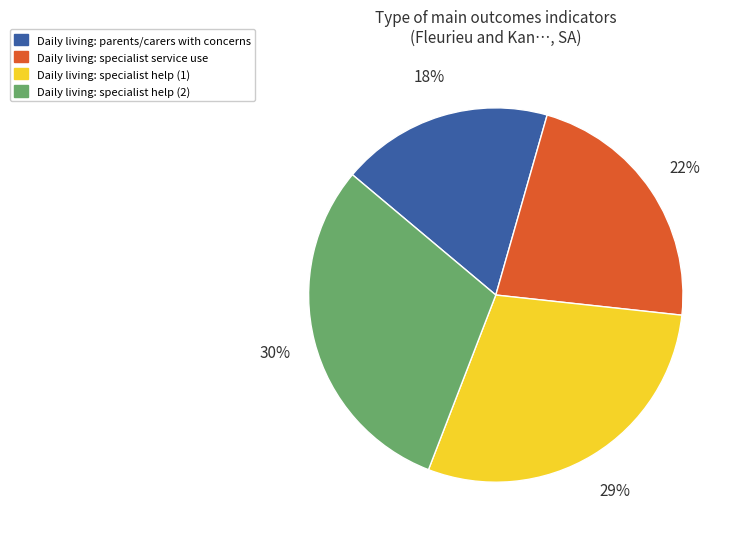

Is there a majority slice in this chart?

No